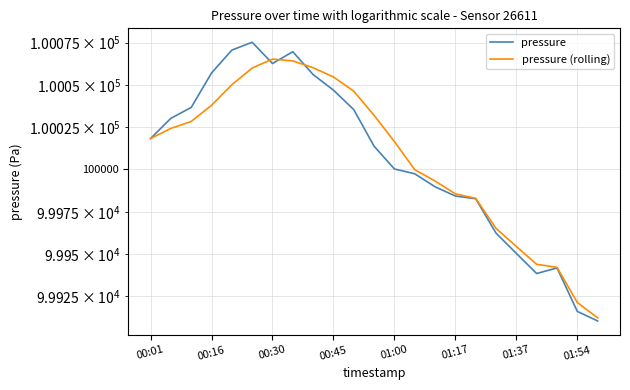

Where is the first local minimum for pressure?

00:30